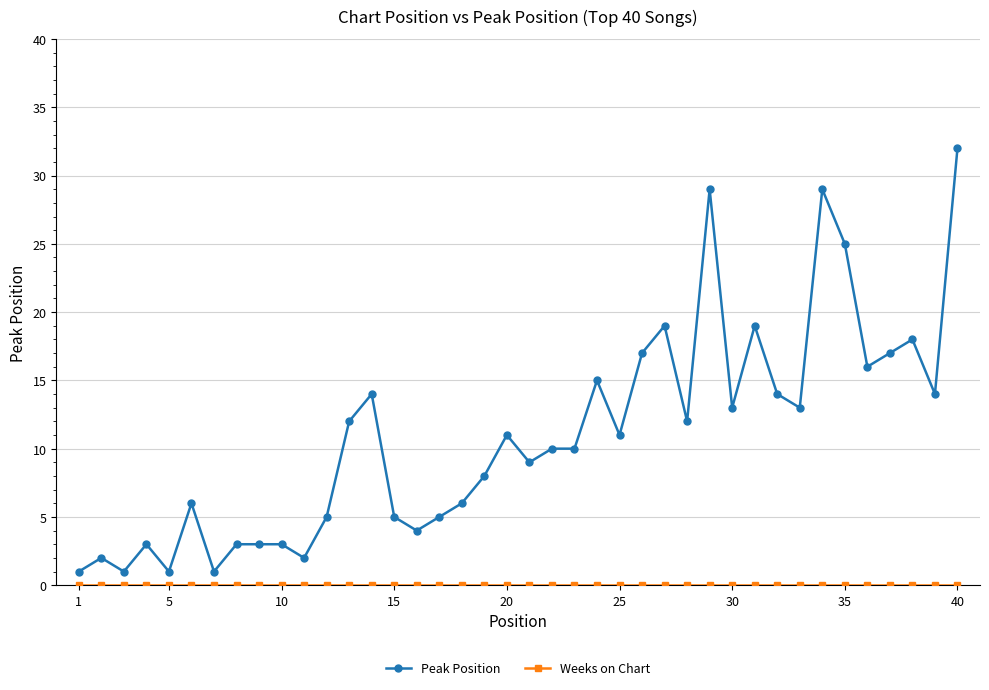

What is the difference between the maximum and minimum values in the Peak Position series?

31